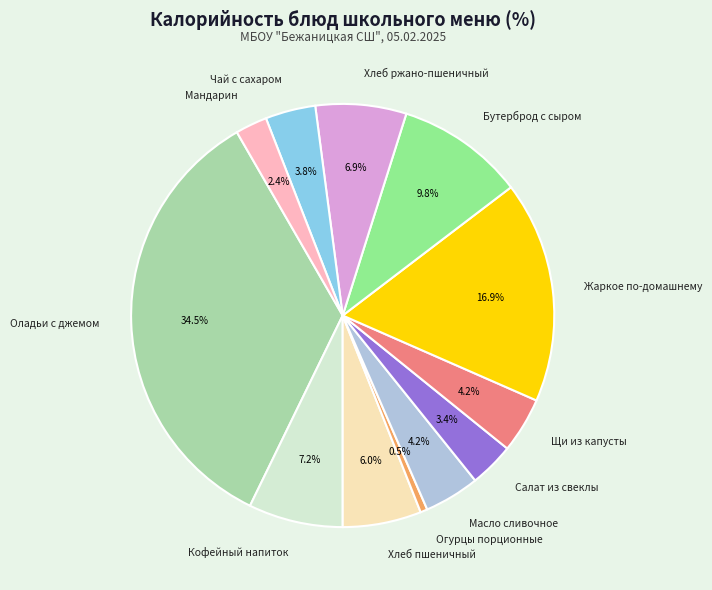

Combined, do Щи из капусты and Оладьи с джемом account for over 50%?

No